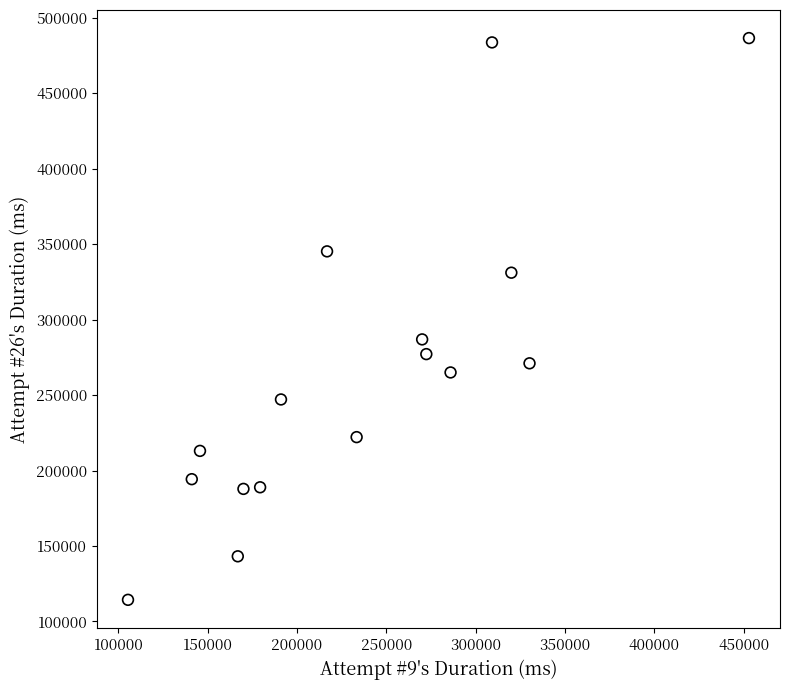

What Y value in the scatter plot is closest to 300445?

286899